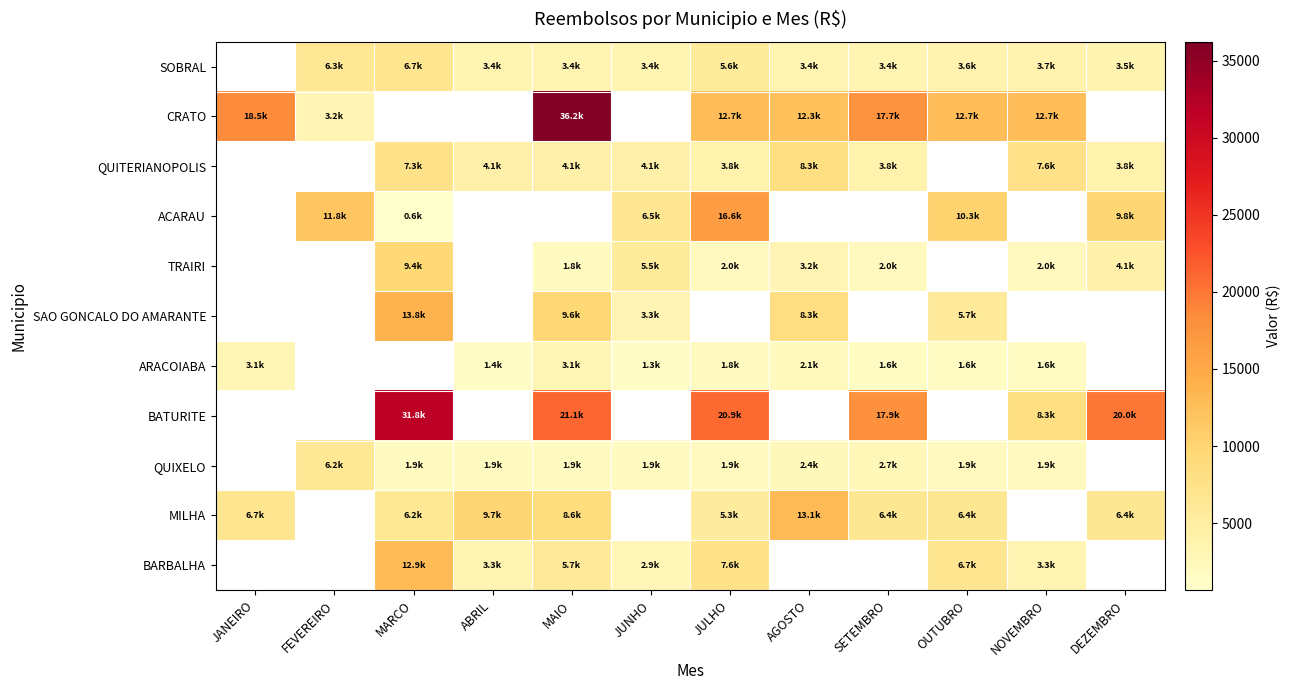

Count the number of categories in the chart.

12